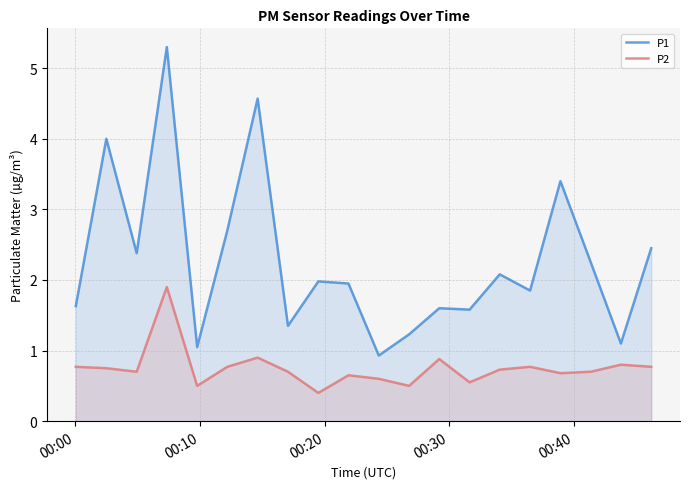

How many data points does each series have?

20